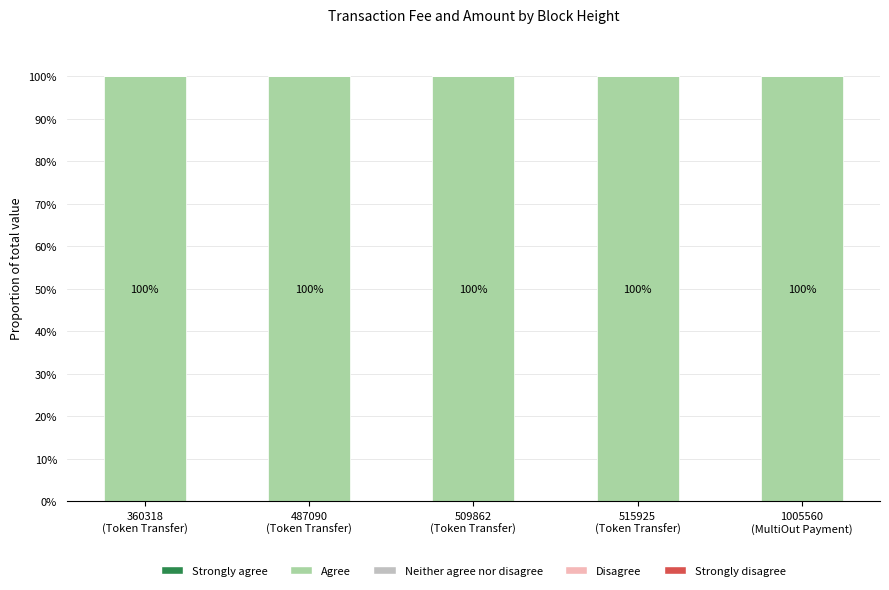

At how many categories does at least one series exceed 34?

5